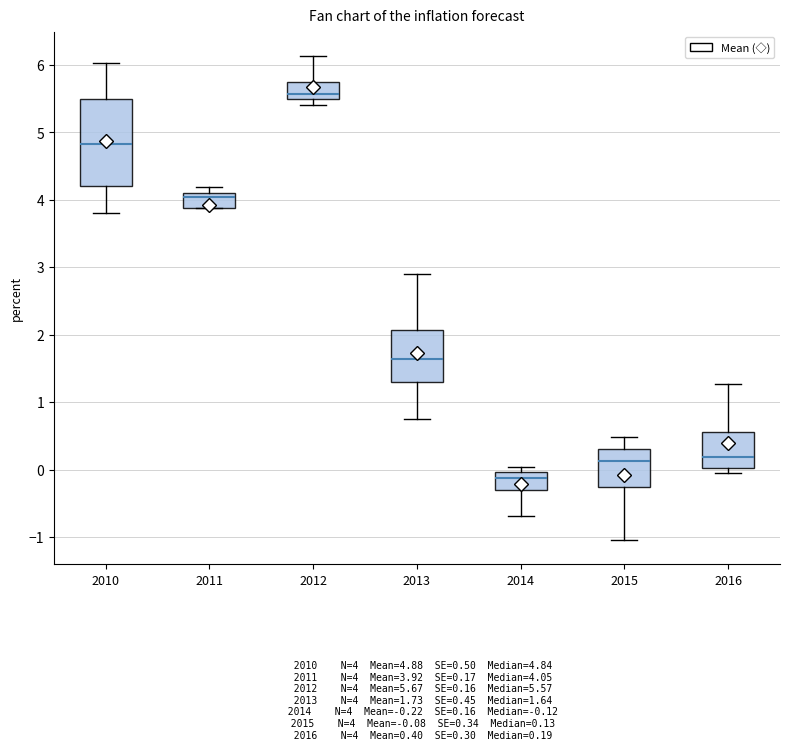

Reading left to right, transcribe this box plot: for each box, give where its median line is, the range the box spans, and where its two whiskers end, as read against the y-axis. The values are not printed on the chart, so give them approximately, as read against the axis.

2010: median 4.8, box 4.2 to 5.5, whiskers 3.8 to 6.0
2011: median 4.0, box 3.9 to 4.1, whiskers 3.9 to 4.2
2012: median 5.6, box 5.5 to 5.8, whiskers 5.4 to 6.1
2013: median 1.6, box 1.3 to 2.1, whiskers 0.8 to 2.9
2014: median -0.1, box -0.3 to 0.0, whiskers -0.7 to 0.0 (just above the box's upper edge)
2015: median 0.1, box -0.3 to 0.3, whiskers -1.0 to 0.5
2016: median 0.2, box 0.0 to 0.6, whiskers -0.1 to 1.3